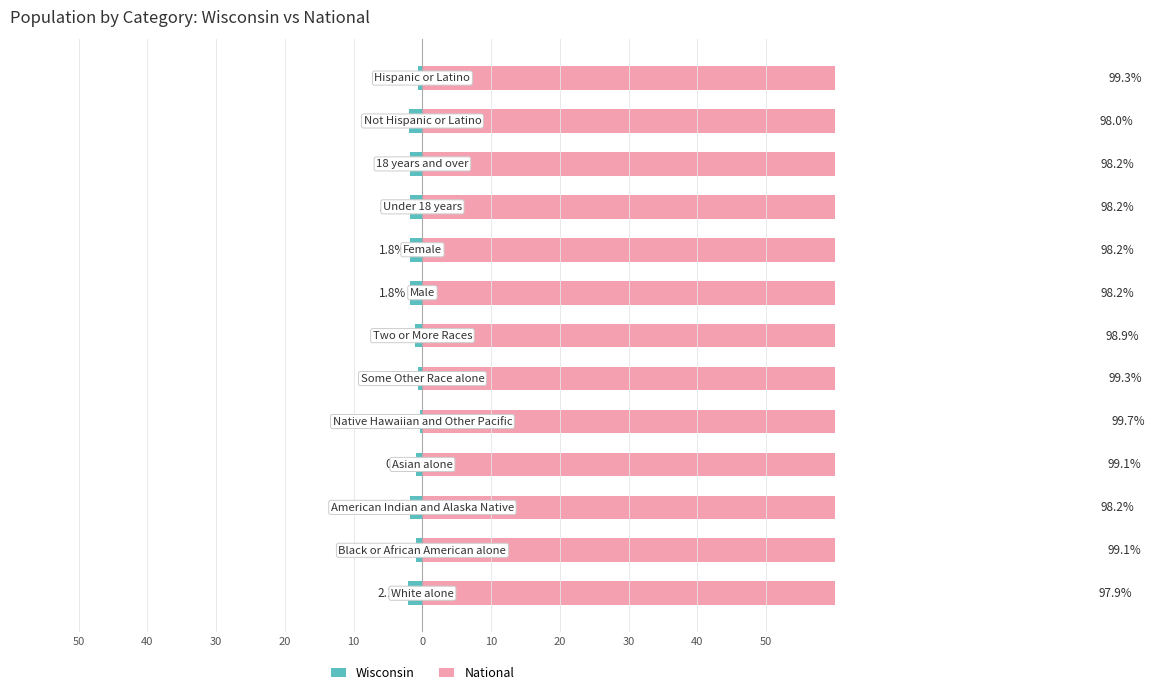

What is the average value of the Wisconsin series?

-1.4